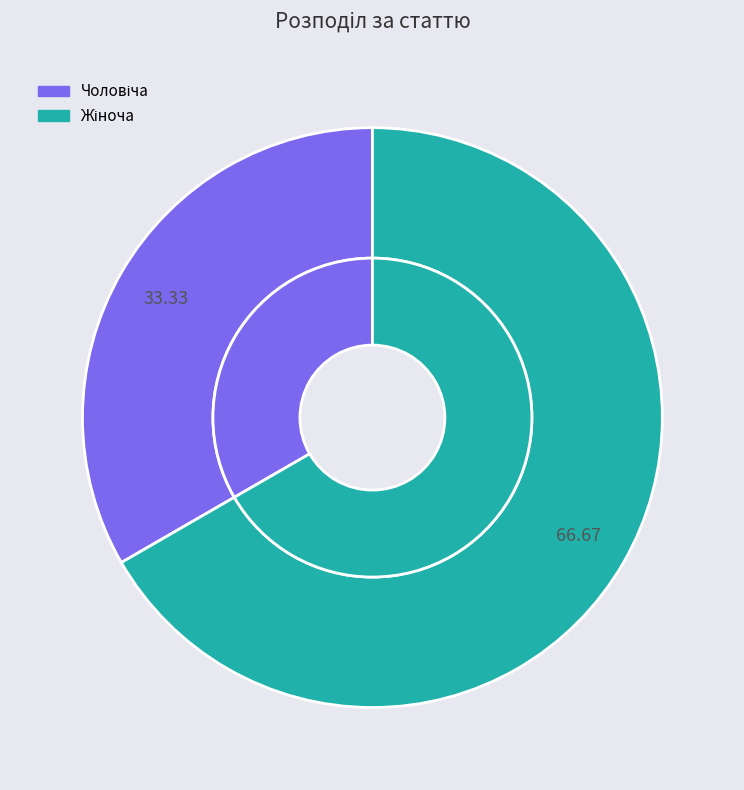

Is it true that Чоловіча is 22% of the pie?

False